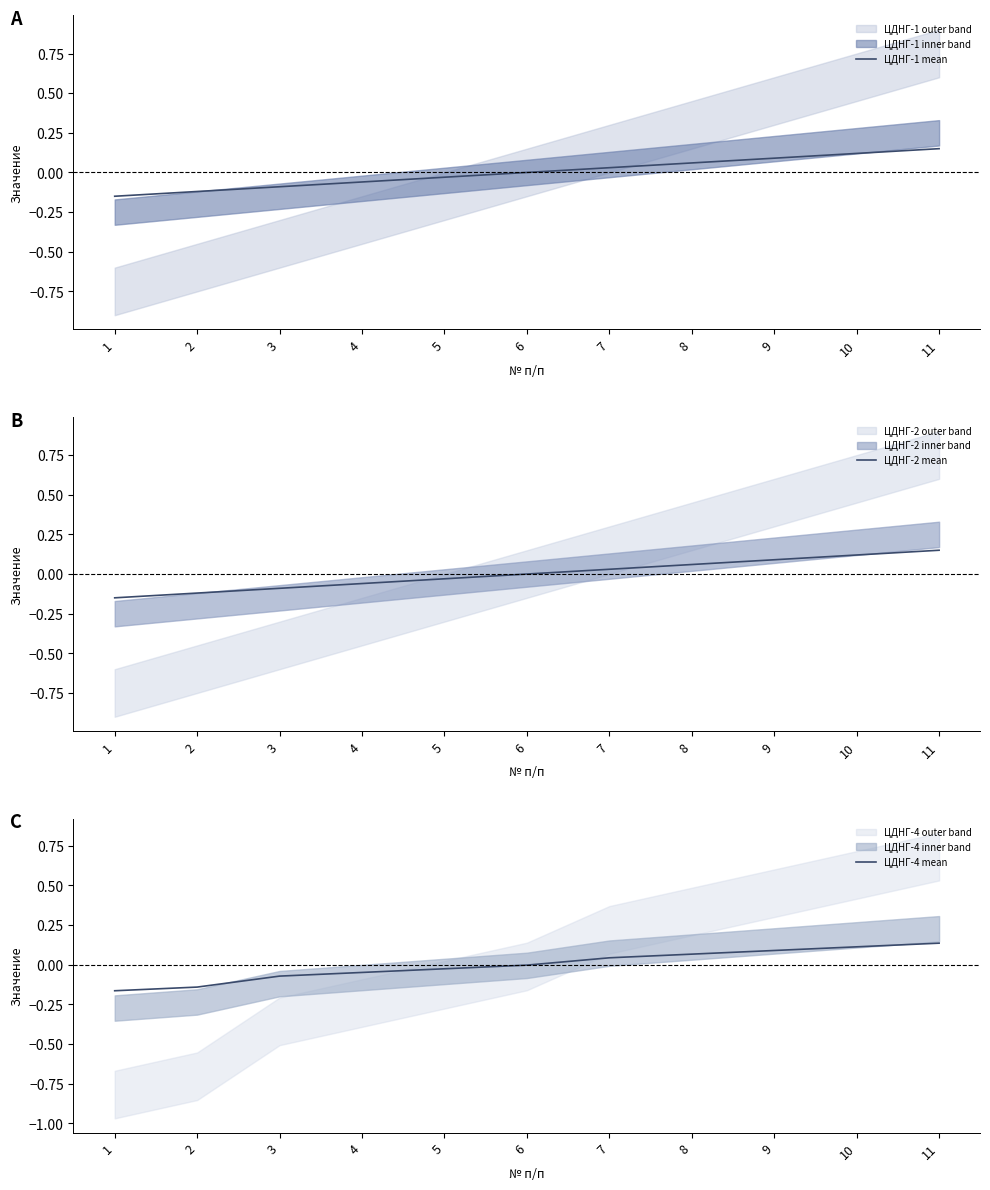

Which series has the widest spread of values?

ЦДНГ-4 mean